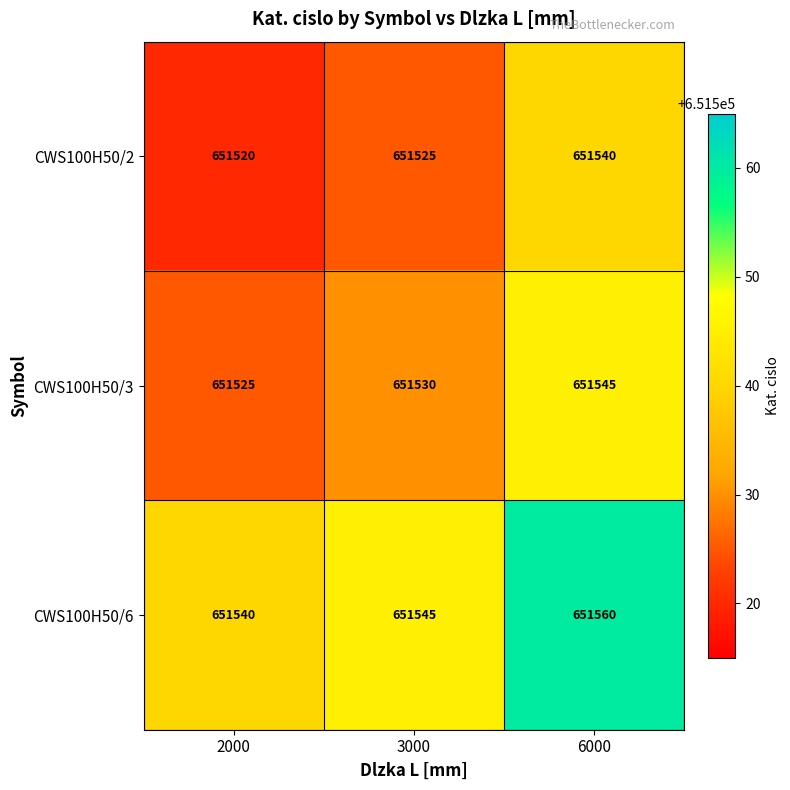

List the series in order of their peak value, lowest first.

CWS100H50/2, CWS100H50/3, CWS100H50/6